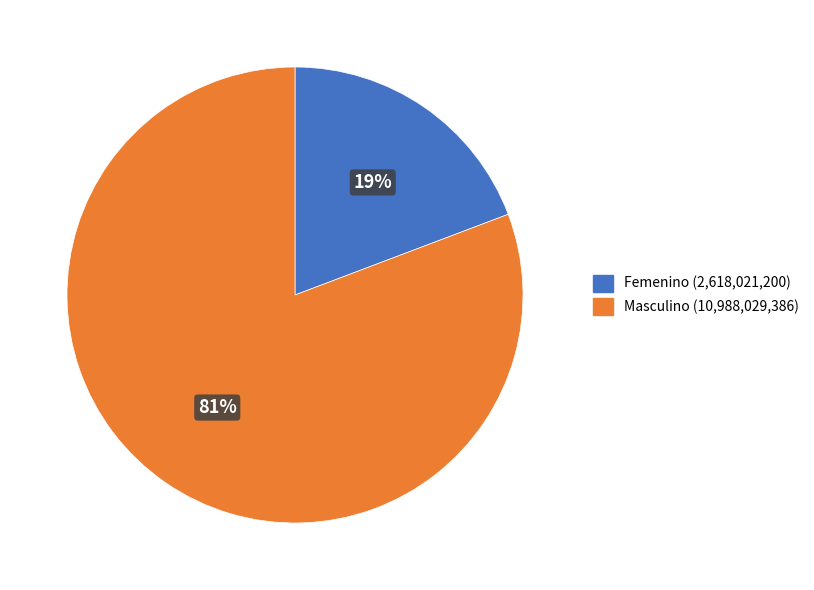

To the nearest percent, what is the difference between the largest and smallest slice percentages?

62%